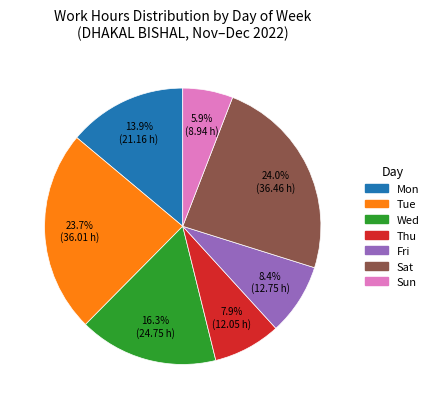

Is there a majority slice in this chart?

No